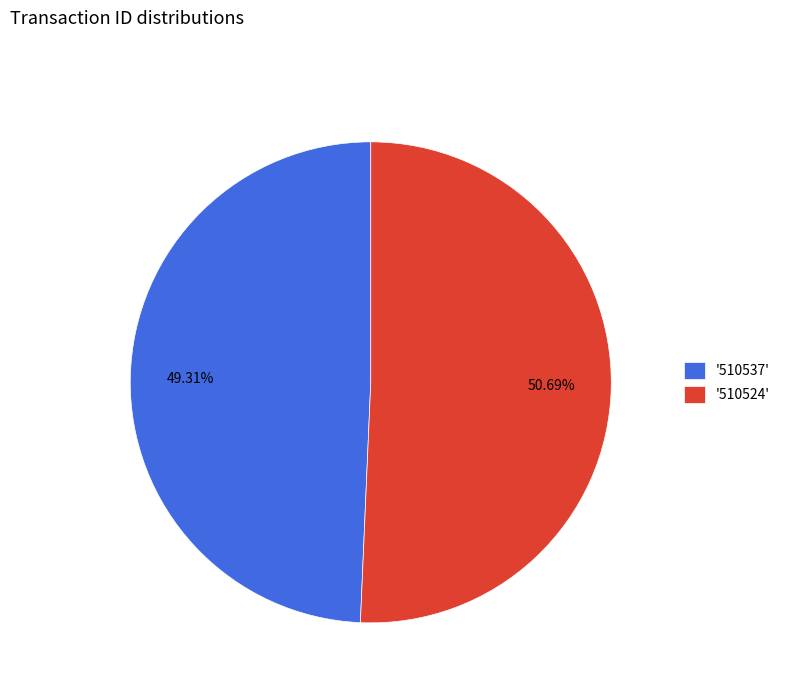

Rank the categories by value from lowest to highest.

'510537', '510524'